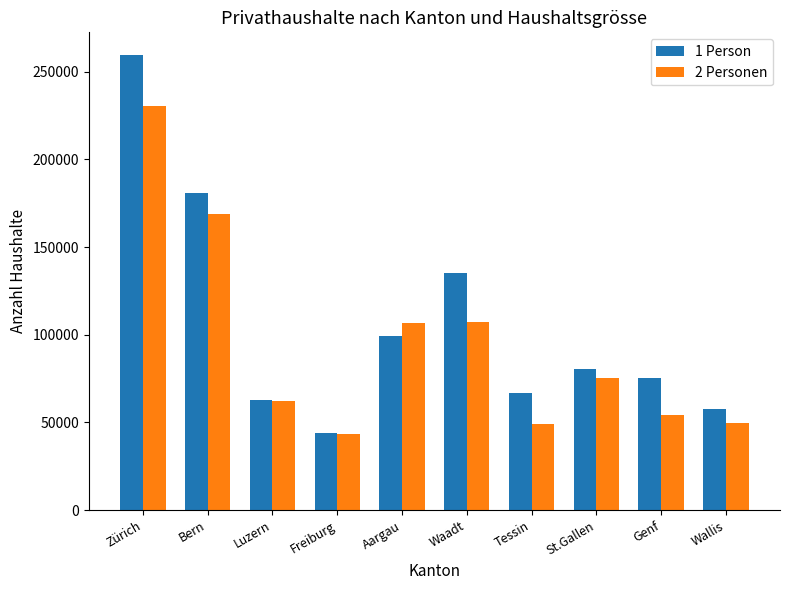

At how many categories does at least one series exceed 142607?

2